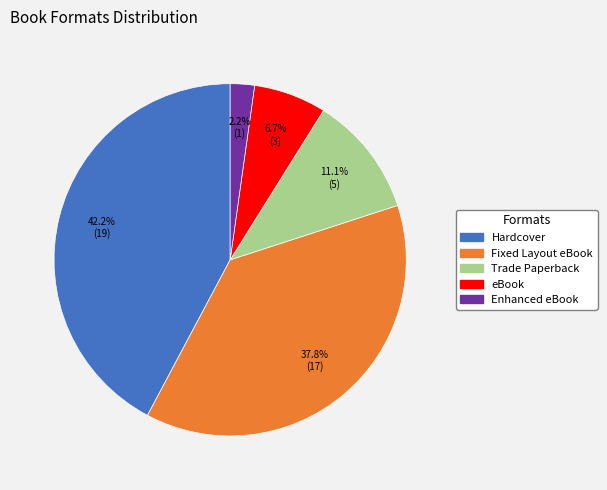

How many slices are in this pie chart?

5